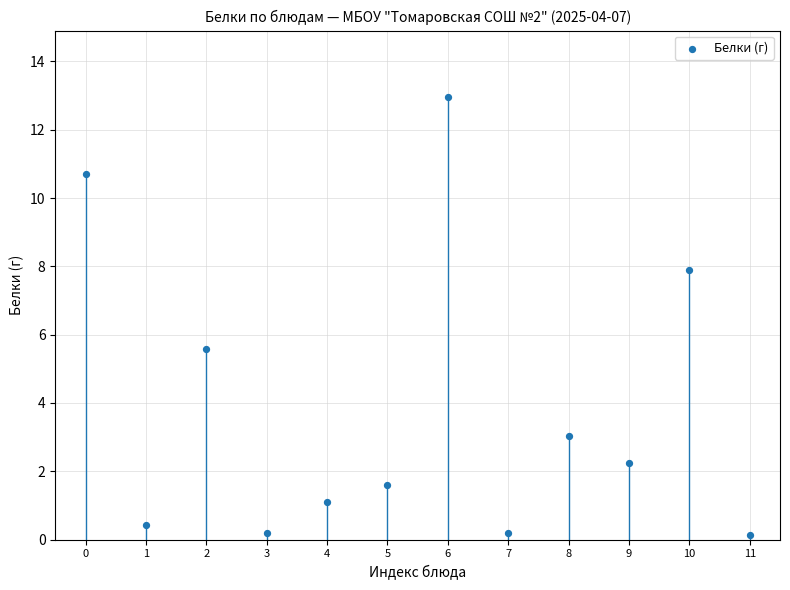

What is the range of Y values (max minus min)?

12.8